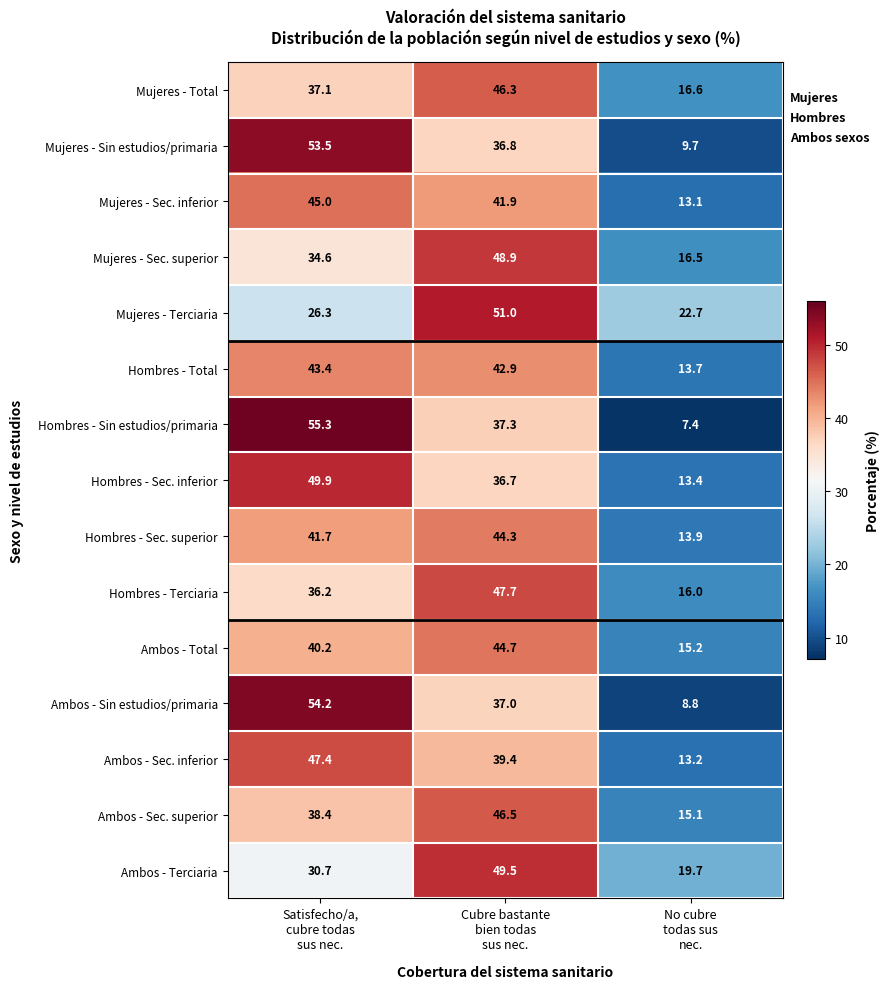

What is the maximum value shown in the chart?

55.3